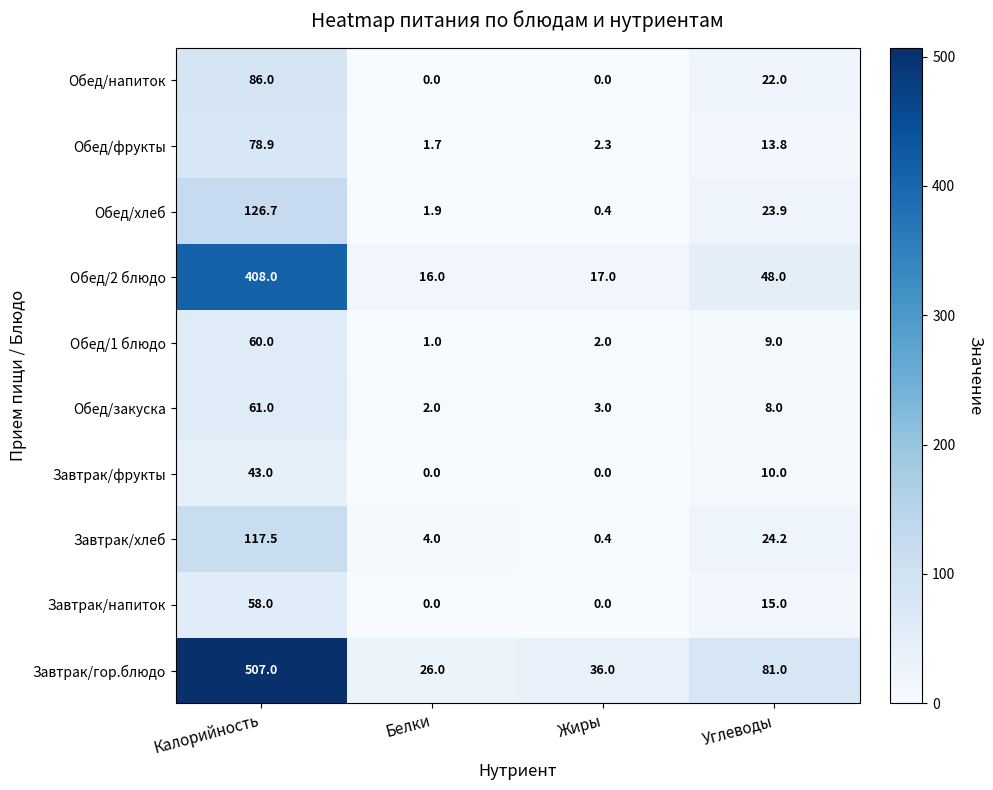

Which category has the highest value in the Обед/1 блюдо series?

Калорийность